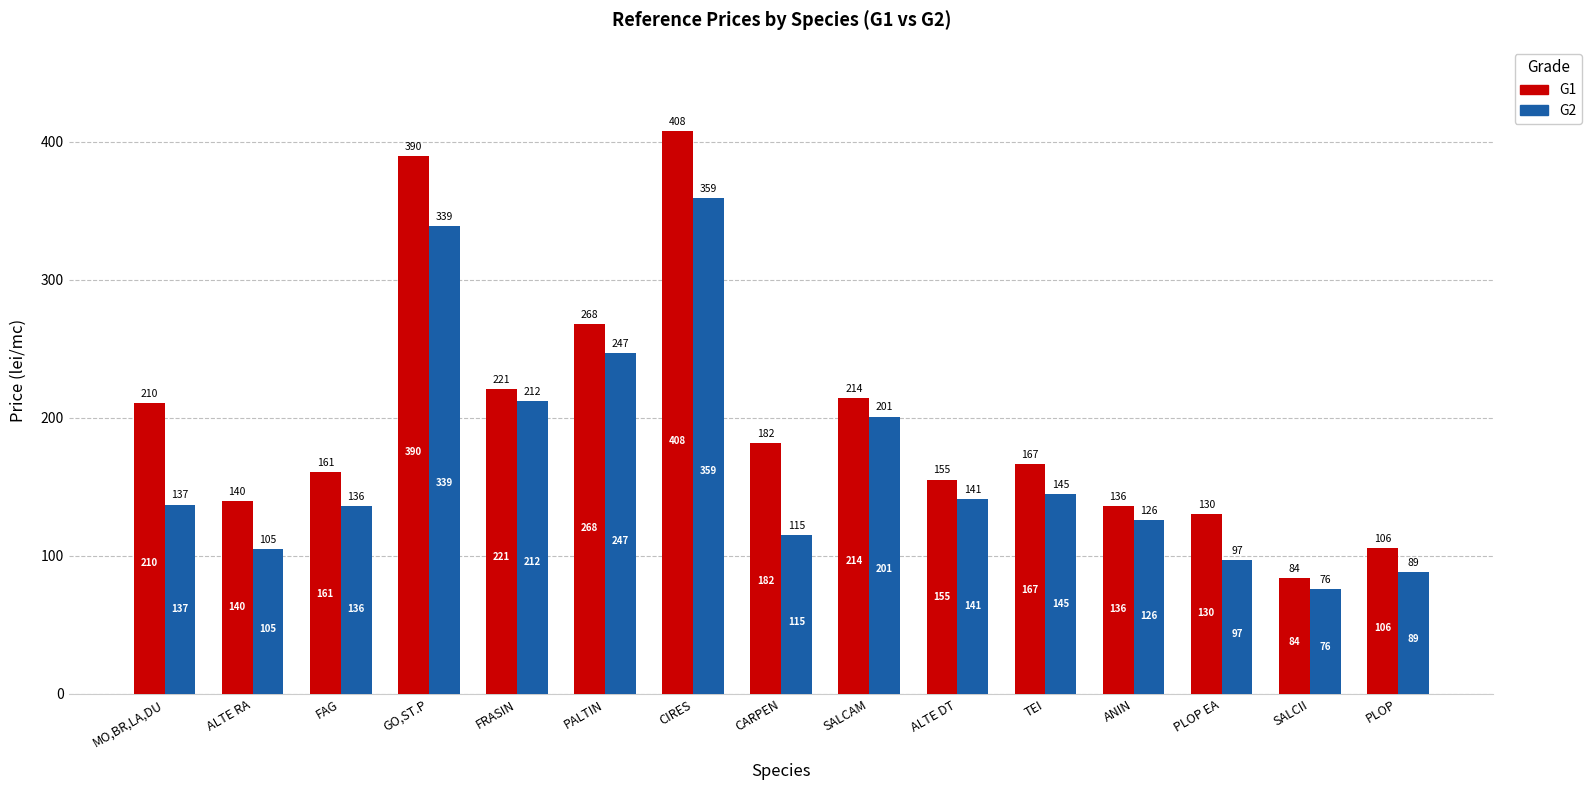

What is the total value across all series at ALTE RA?

244.8